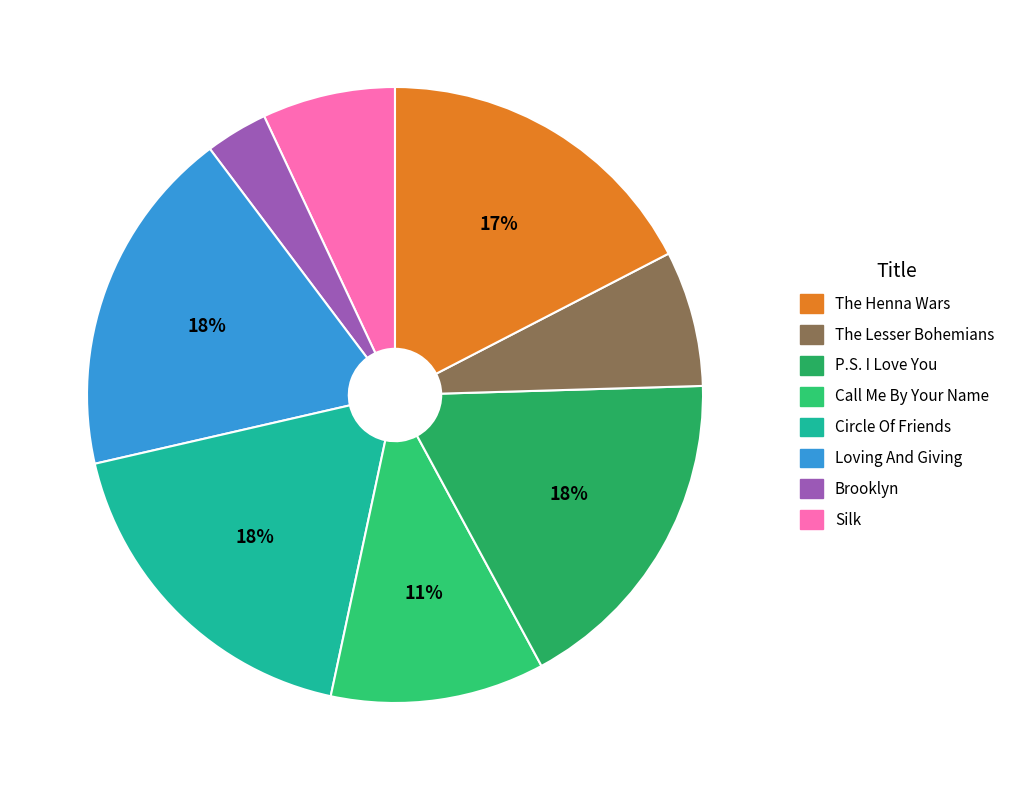

Which category has the smallest portion of the pie?

Brooklyn